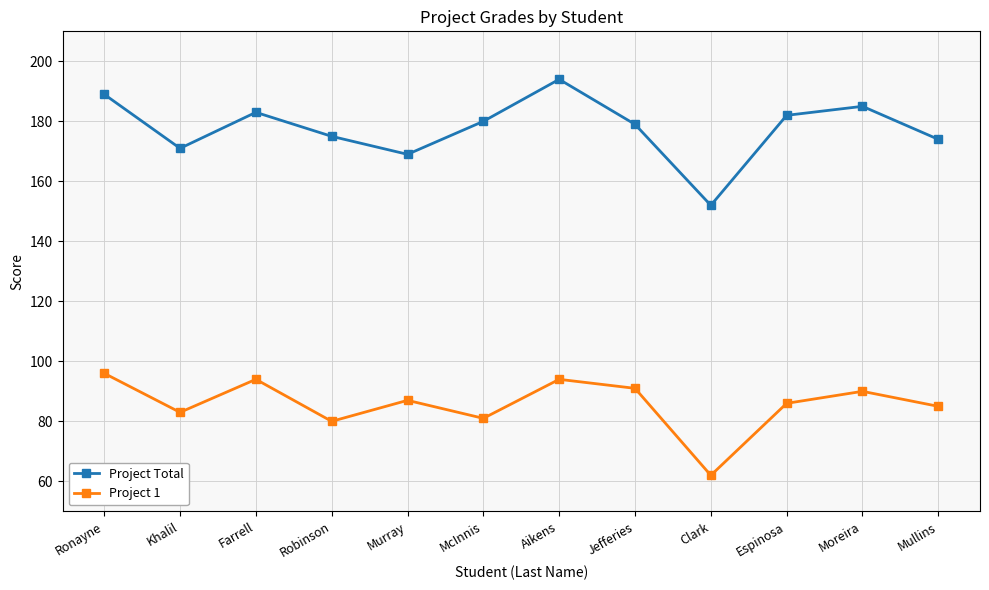

What is the spread (max minus min) of values at Espinosa?

96